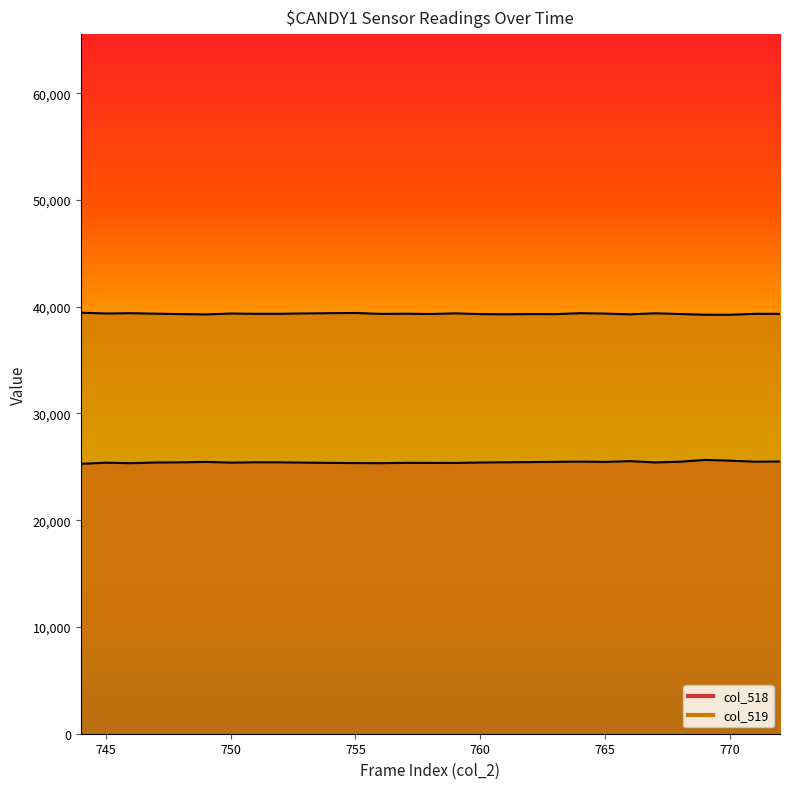

What is the average value of the col_518 series?

25428